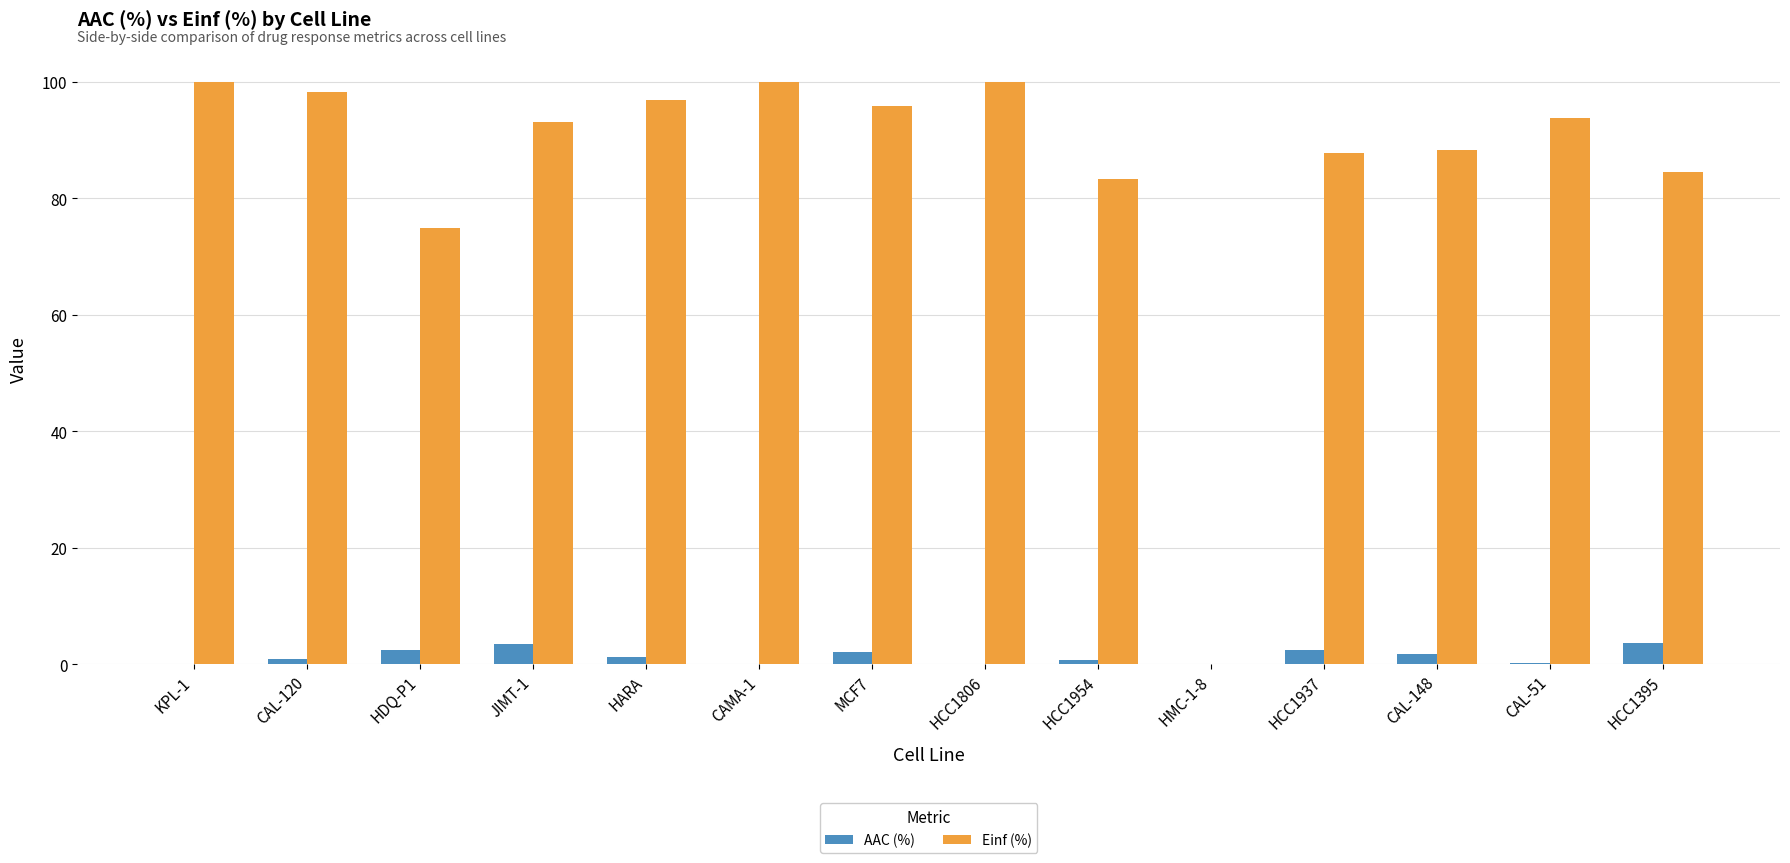

What is the sum of the Einf (%) values at HDQ-P1 and HCC1395?

159.4